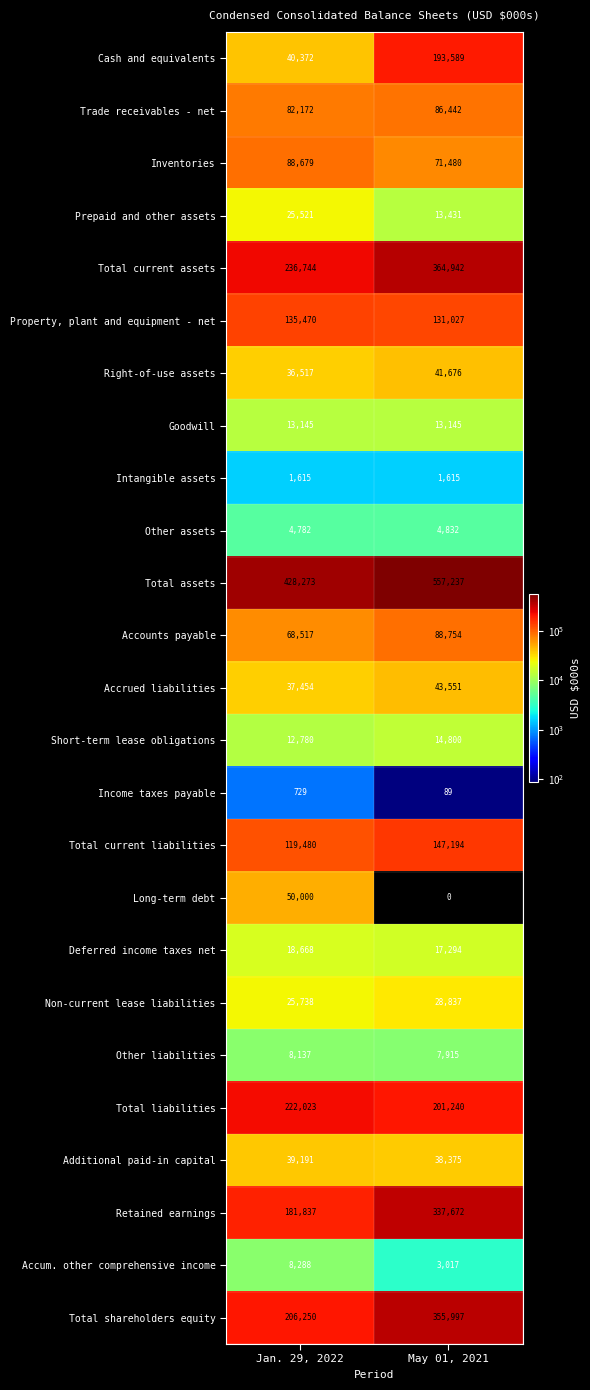

True or false: Total liabilities has a value of 82631 at Jan. 29, 2022.

False